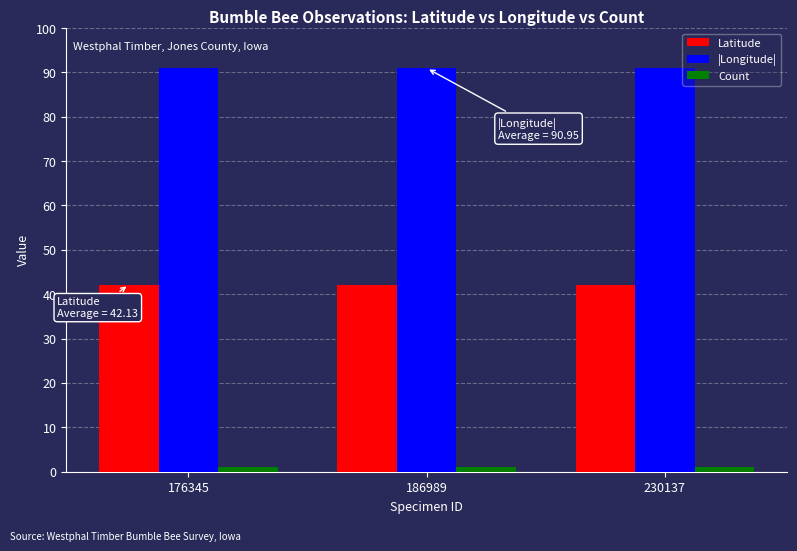

True or false: |Longitude| has a value of 47.5 at 176345.

False